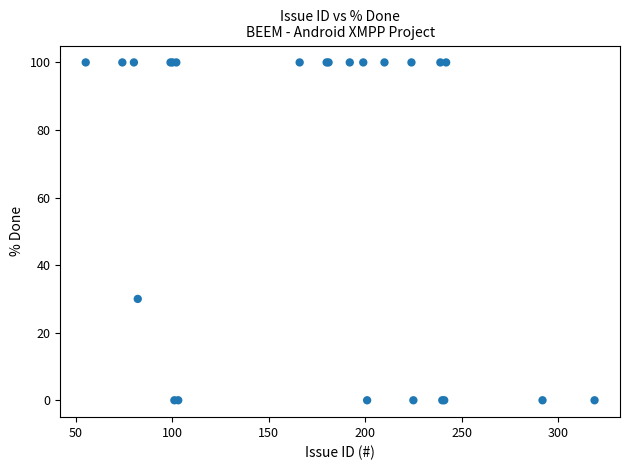

What Y value in the scatter plot is closest to 50?

30